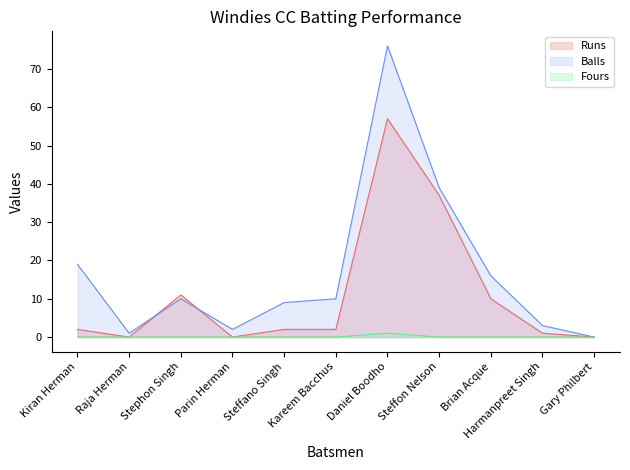

In Fours, how many points are higher than both neighbors (excluding endpoints)?

1